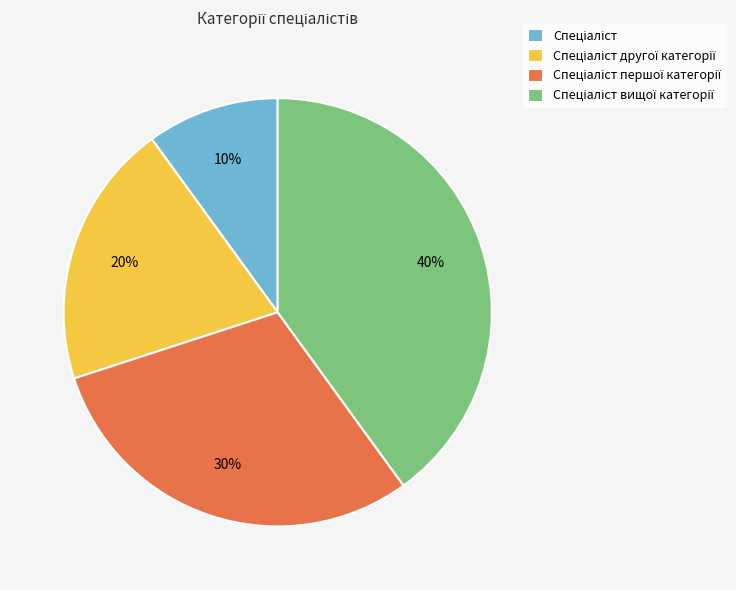

Is there a majority slice in this chart?

No